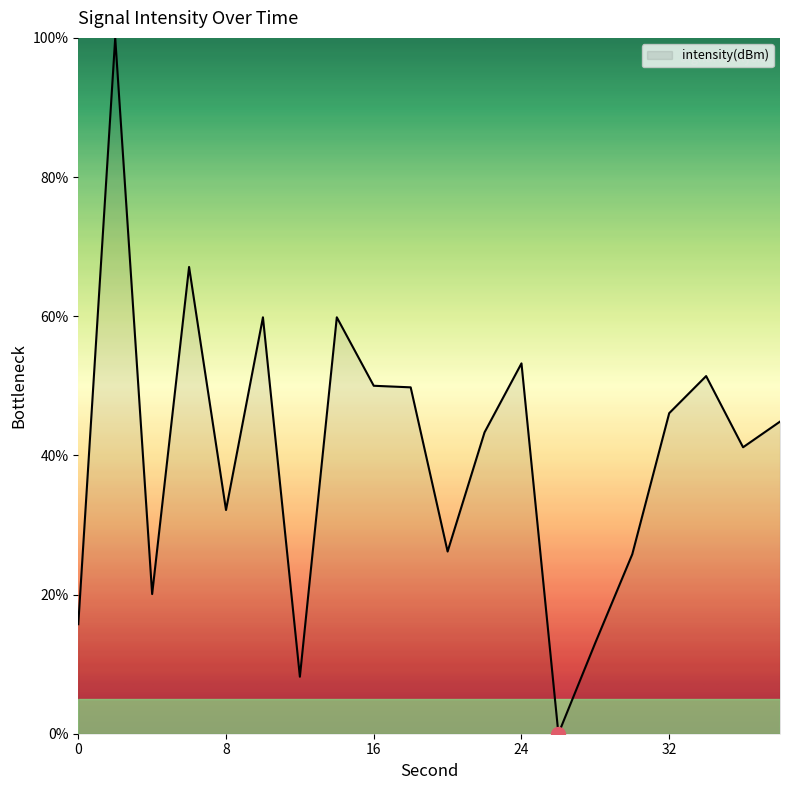

What is the greatest value displayed?

100.0